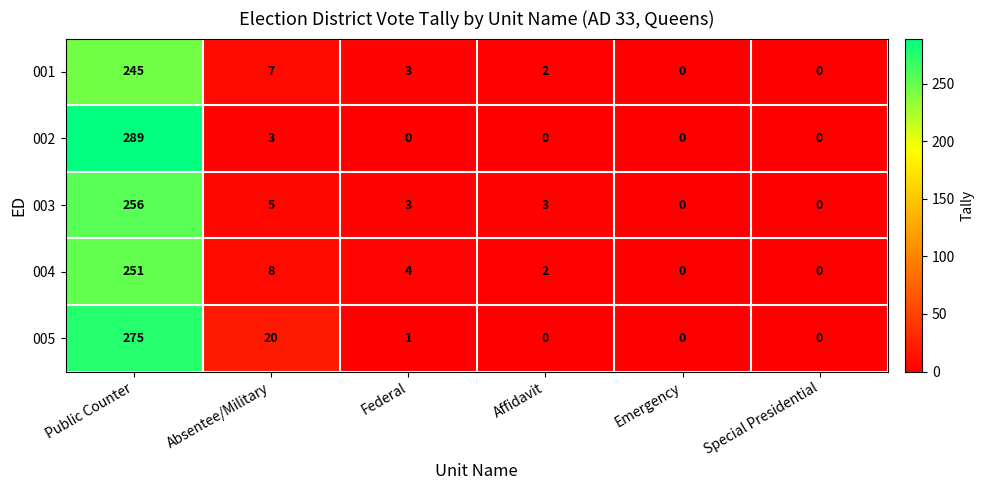

What is the maximum value shown in the chart?

289